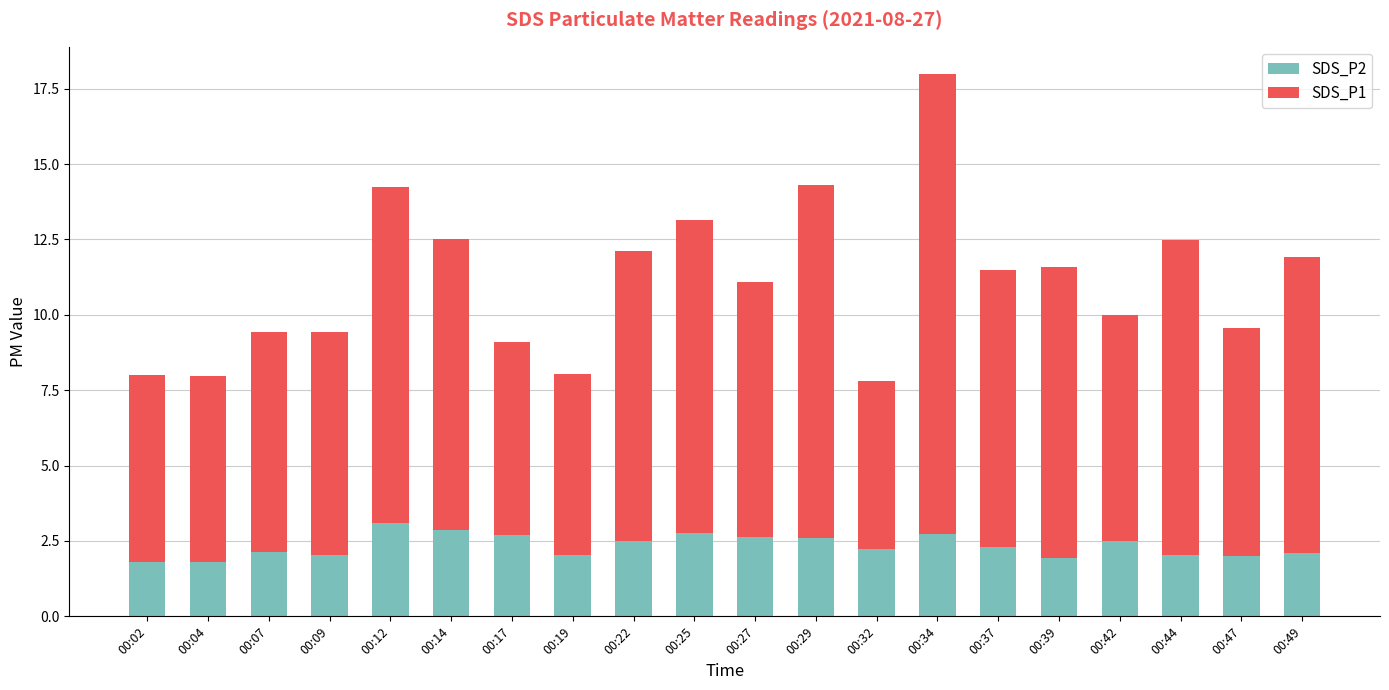

What is the difference between the maximum and minimum values in the SDS_P2 series?

1.3